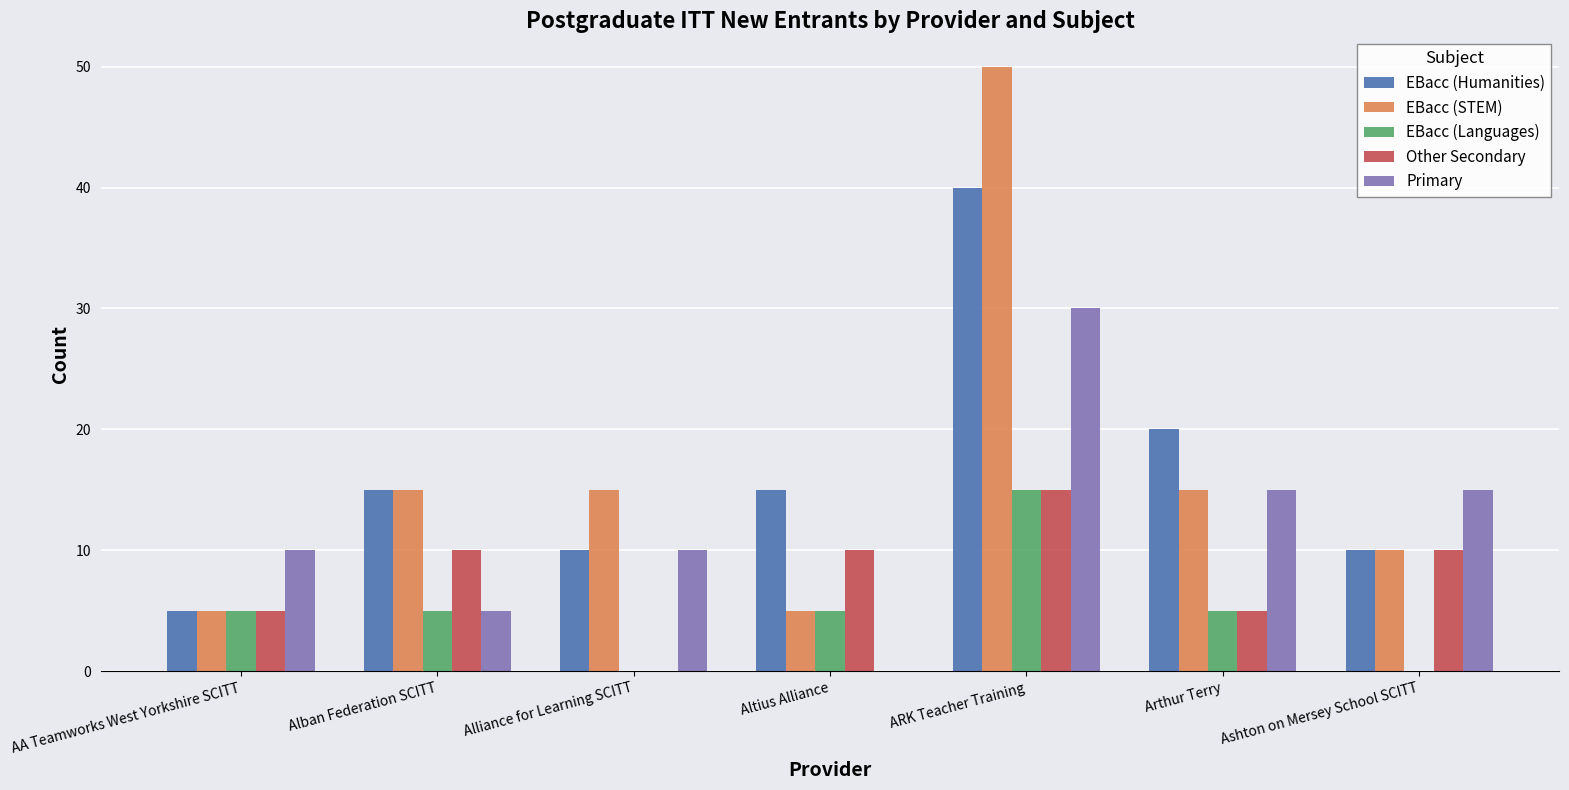

What is the total value across all series at Arthur Terry?

60